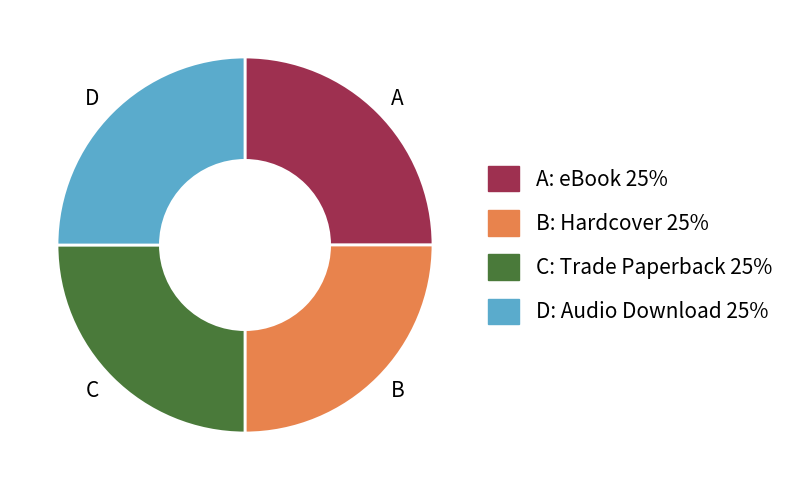

Is C the majority of the pie?

No